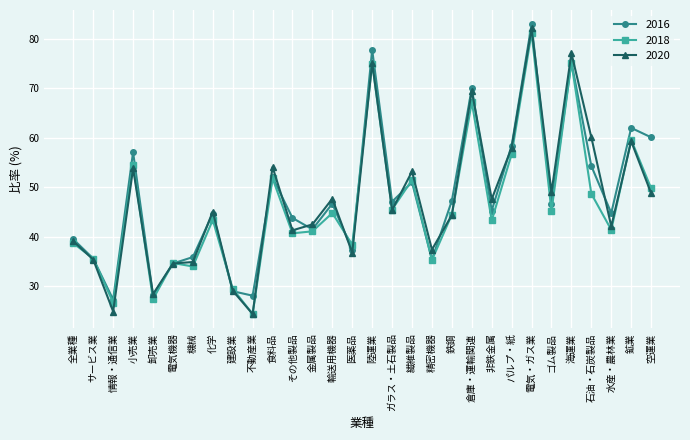

Which series ends up on top after the final intersection of 2020 and 2018?

2018